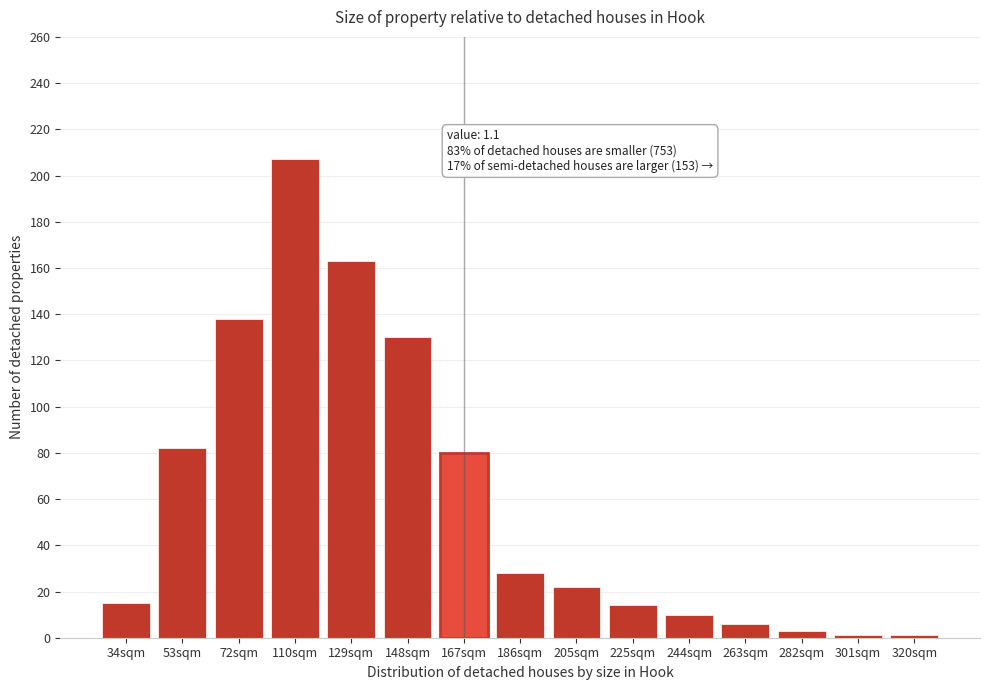

What value does the data have at 225sqm?

14